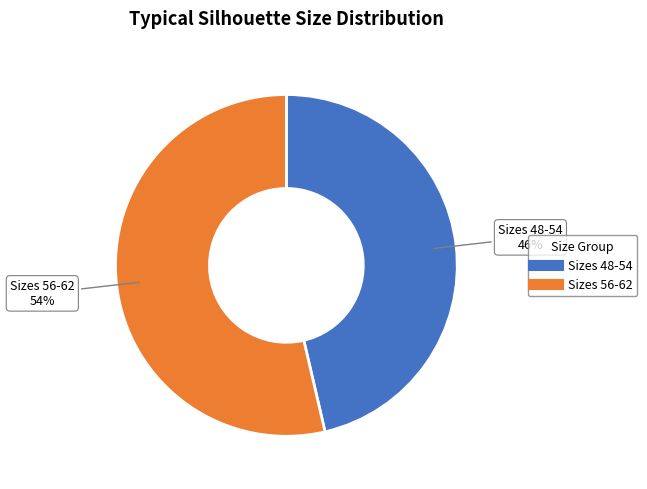

To the nearest percent, what is the average slice percentage?

50%